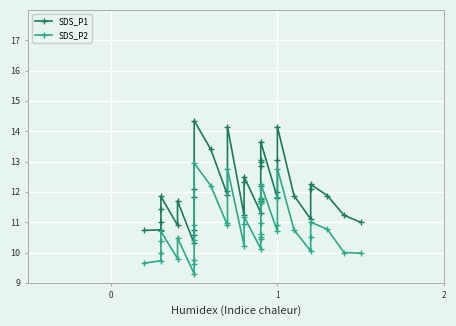

Rank the categories by SDS_P1 value from highest to lowest.

12, 16, 32, 28, 13, 27, 31, 26, 25, 19, 18, 36, 24, 11, 35, 15, 30, 14, 33, 37, 4, 10, 29, 23, 6, 21, 22, 3, 20, 17, 38, 34, 2, 39, 5, 1, 9, 0, 8, 7